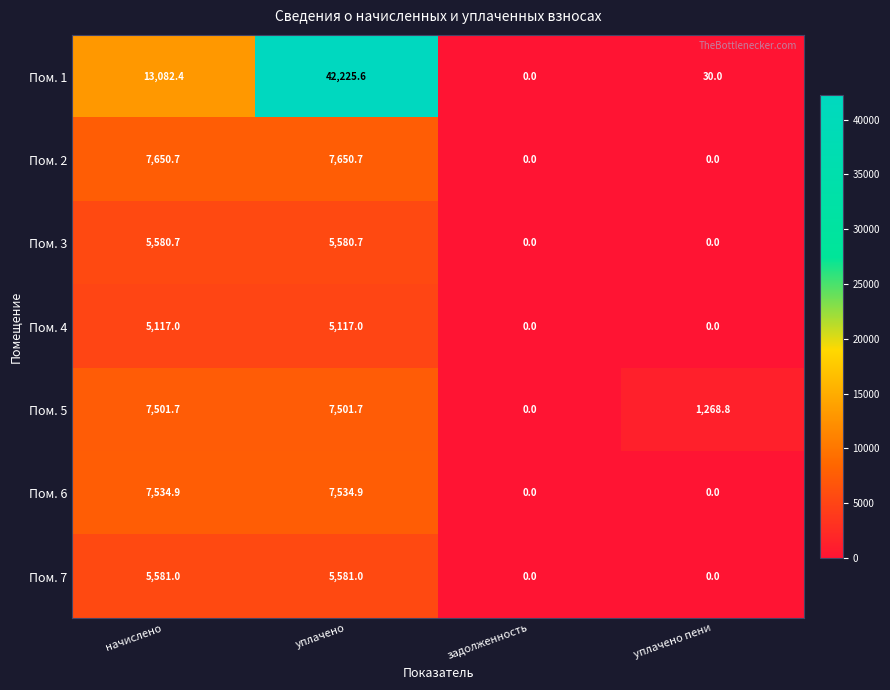

The value of Пом. 2 at уплачено is 7650.7. True or false?

True